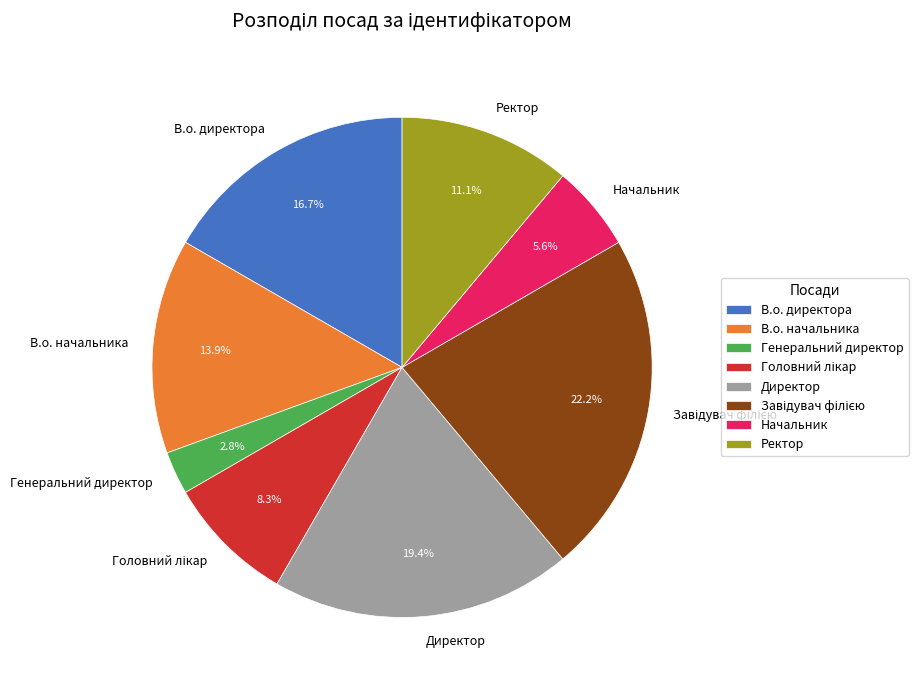

Which category has the smallest portion of the pie?

Генеральний директор